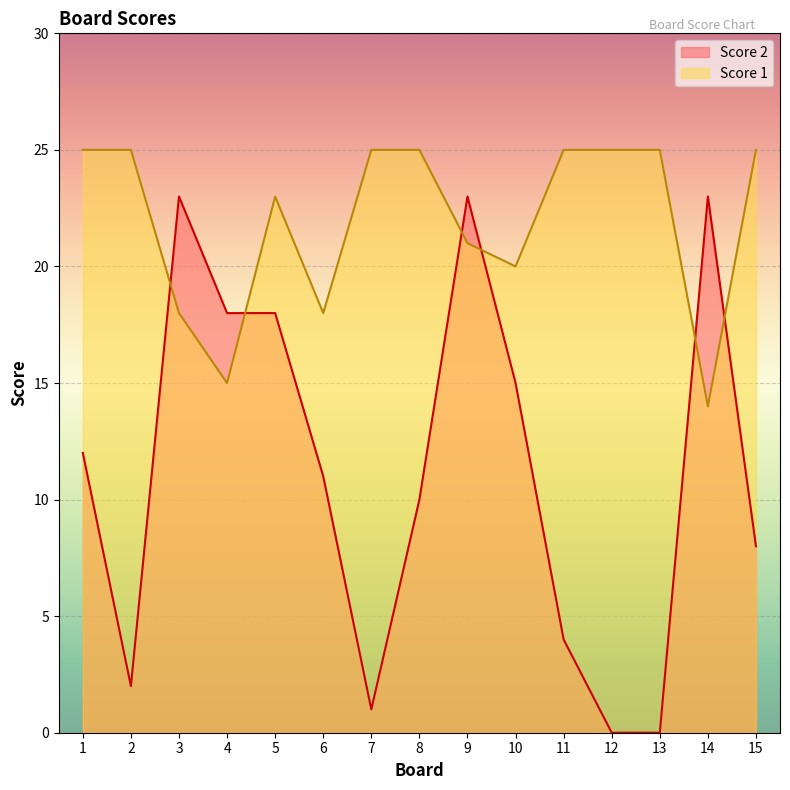

What is the sum of all Score 2 values?

168